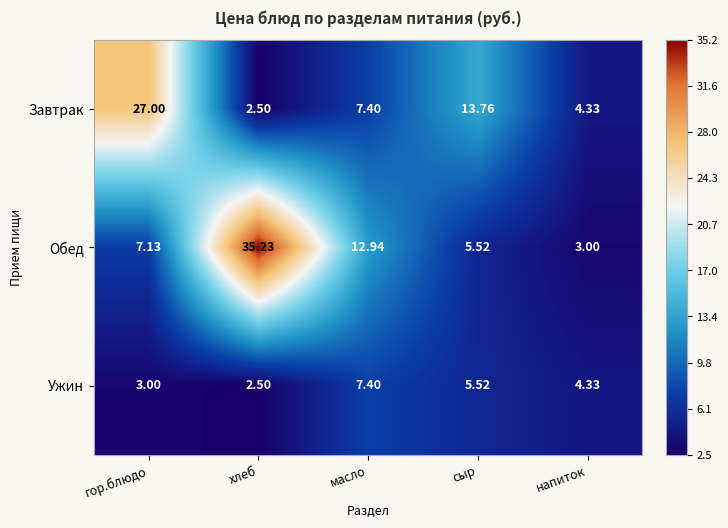

Rank the series by their maximum value, from highest to lowest.

Обед, Завтрак, Ужин